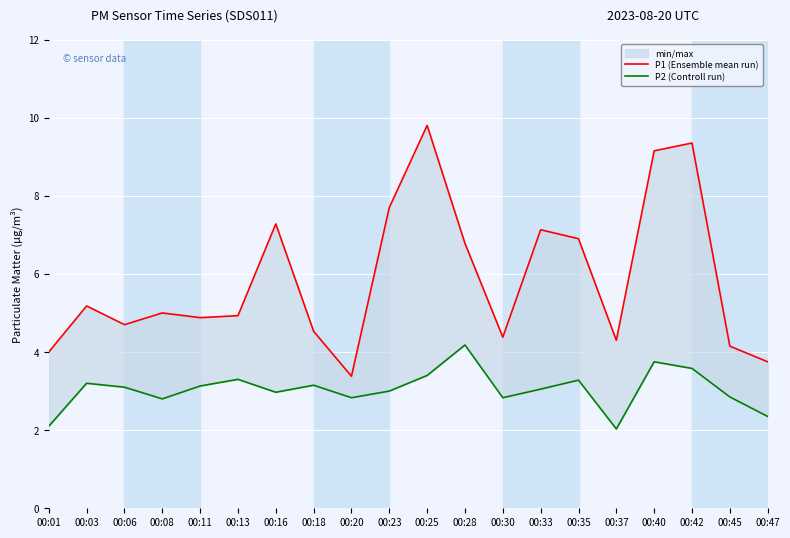

True or false: P2 (Controll run) has a value of 3.3 at 00:35.

True